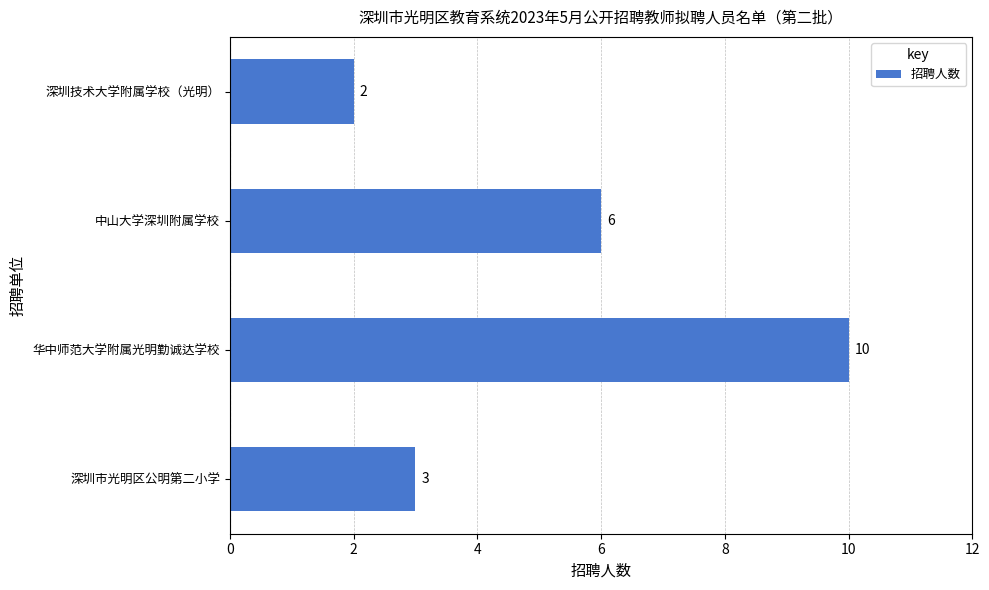

The chart shows a value of 6 at 中山大学深圳附属学校. True or false?

True